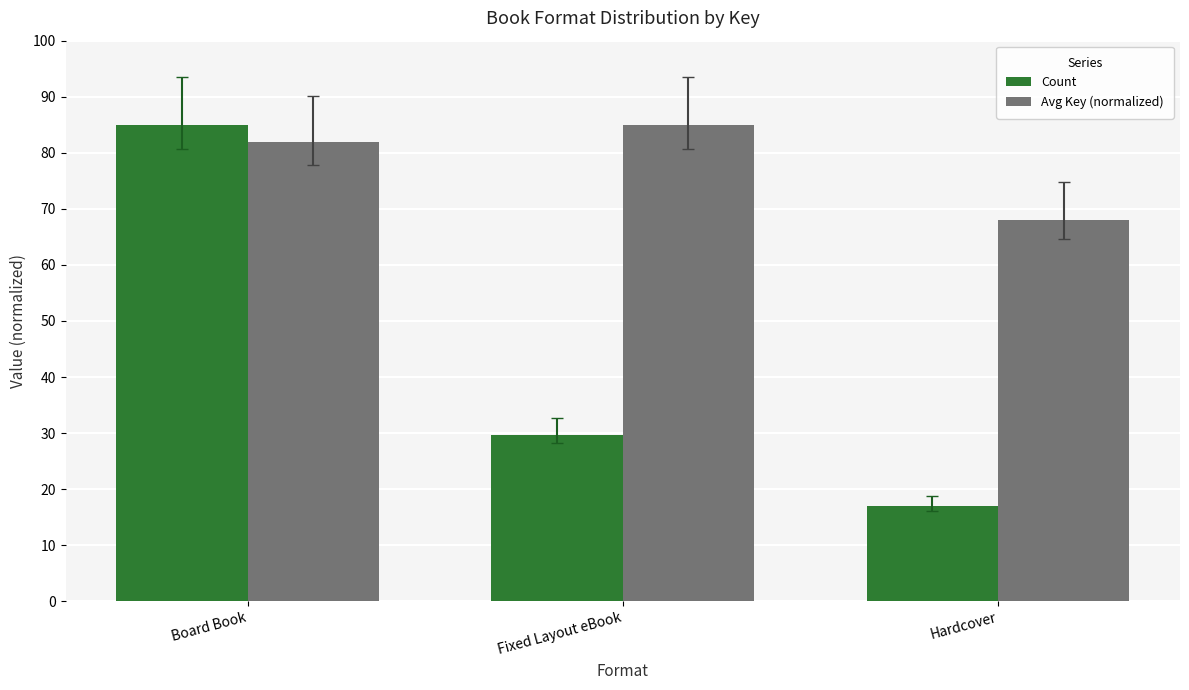

Between Fixed Layout eBook and Hardcover, which series saw the biggest shift?

Avg Key (normalized)